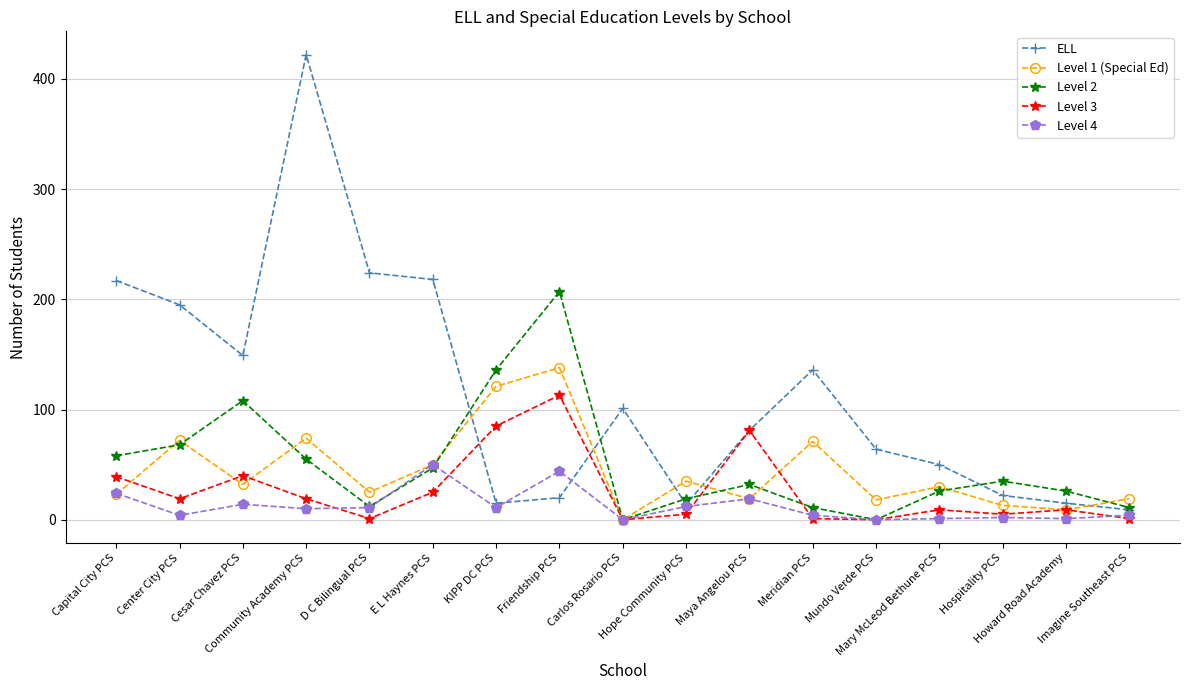

True or false: Level 2 has more than 0 interior local peaks.

True